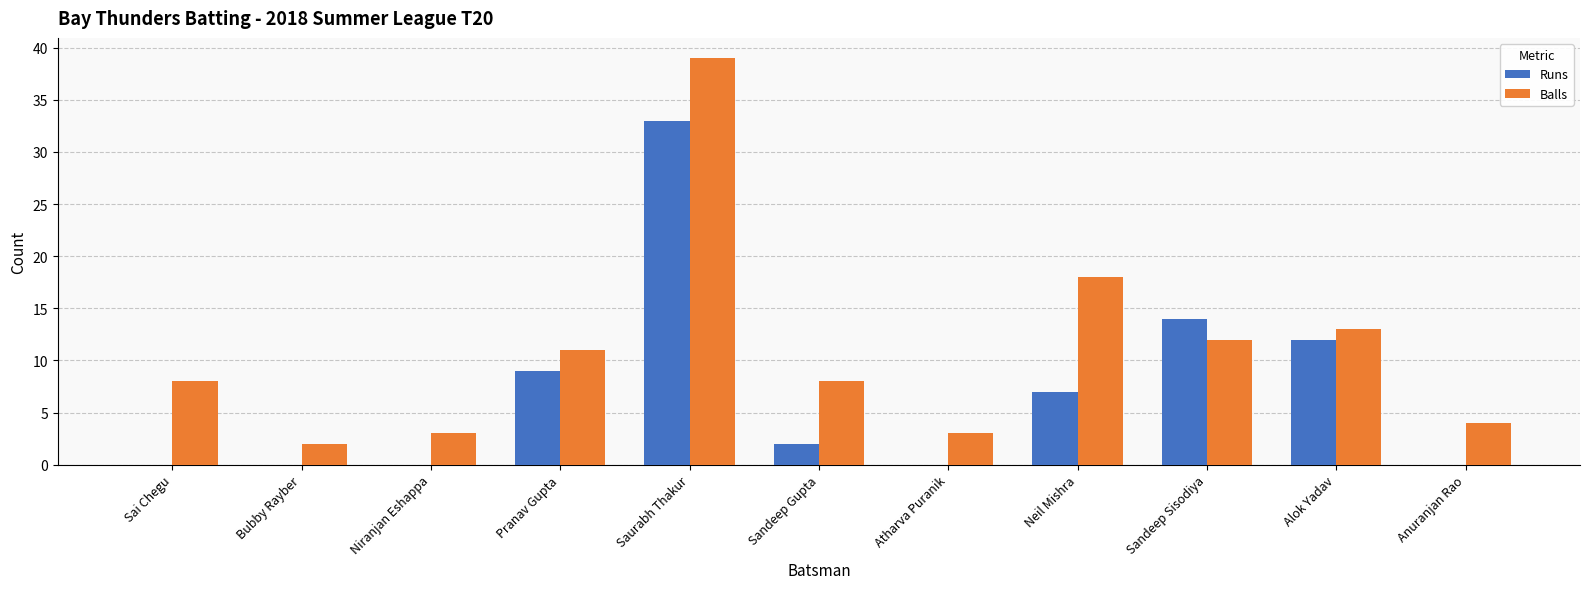

At which category is the sum across all series the highest?

Saurabh Thakur